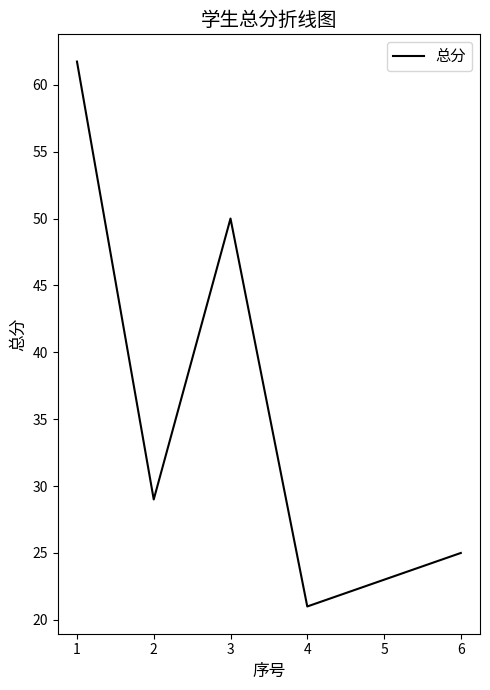

How many values are below 29?

3